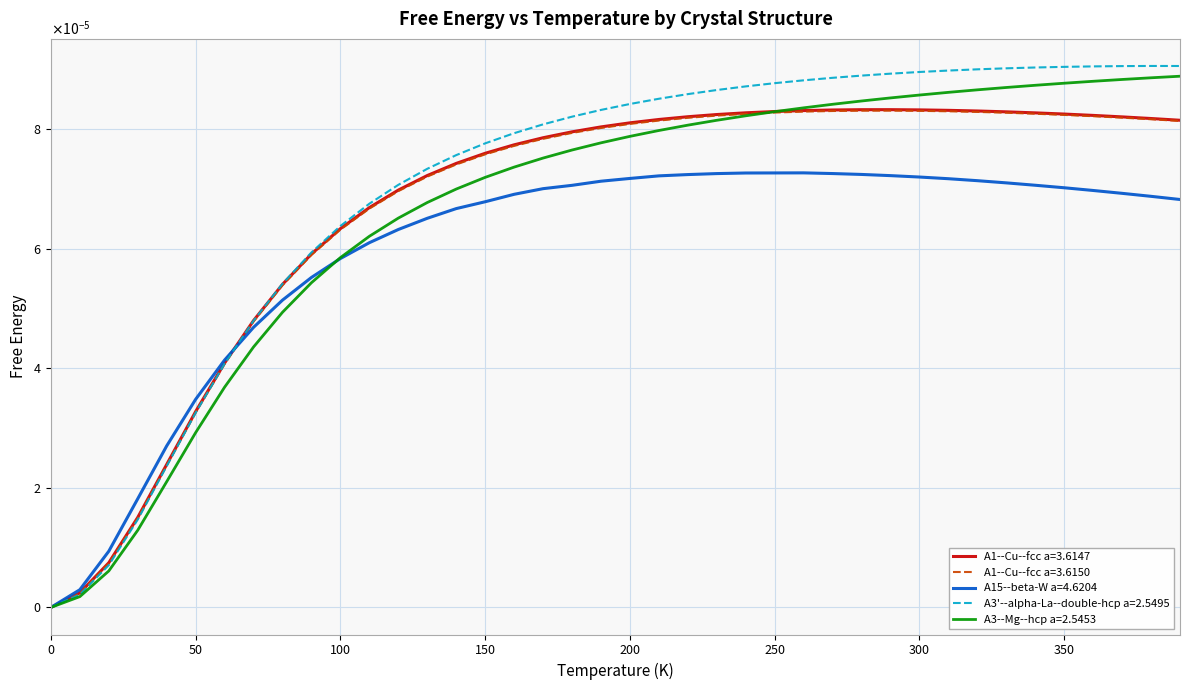

True or false: A1--Cu--fcc a=3.6147 and A3--Mg--hcp a=2.5453 intersect in this chart.

True